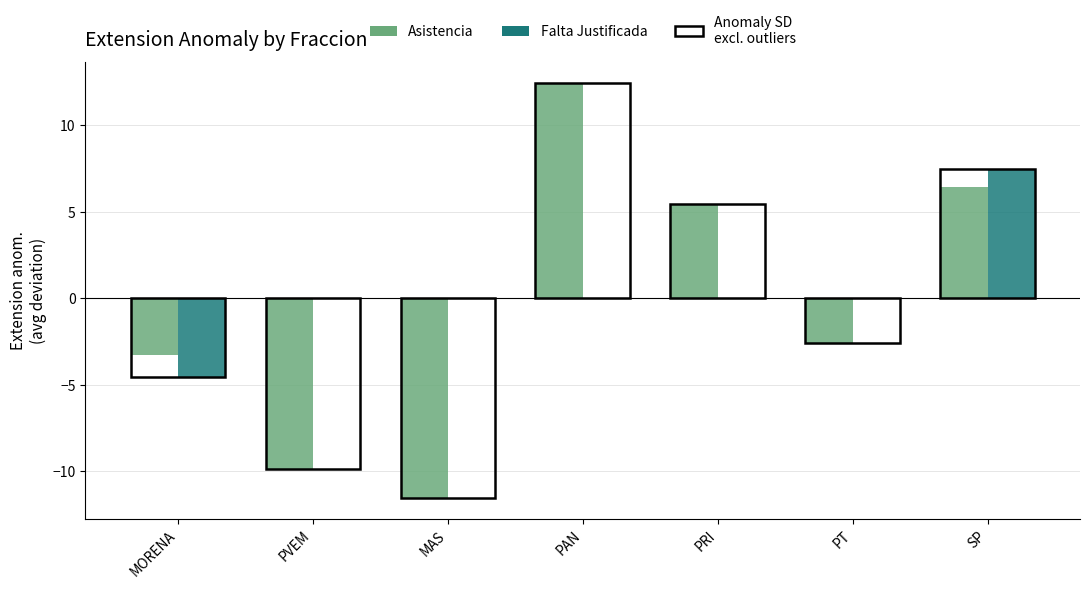

Which series changed the most between MORENA and MAS?

Asistencia